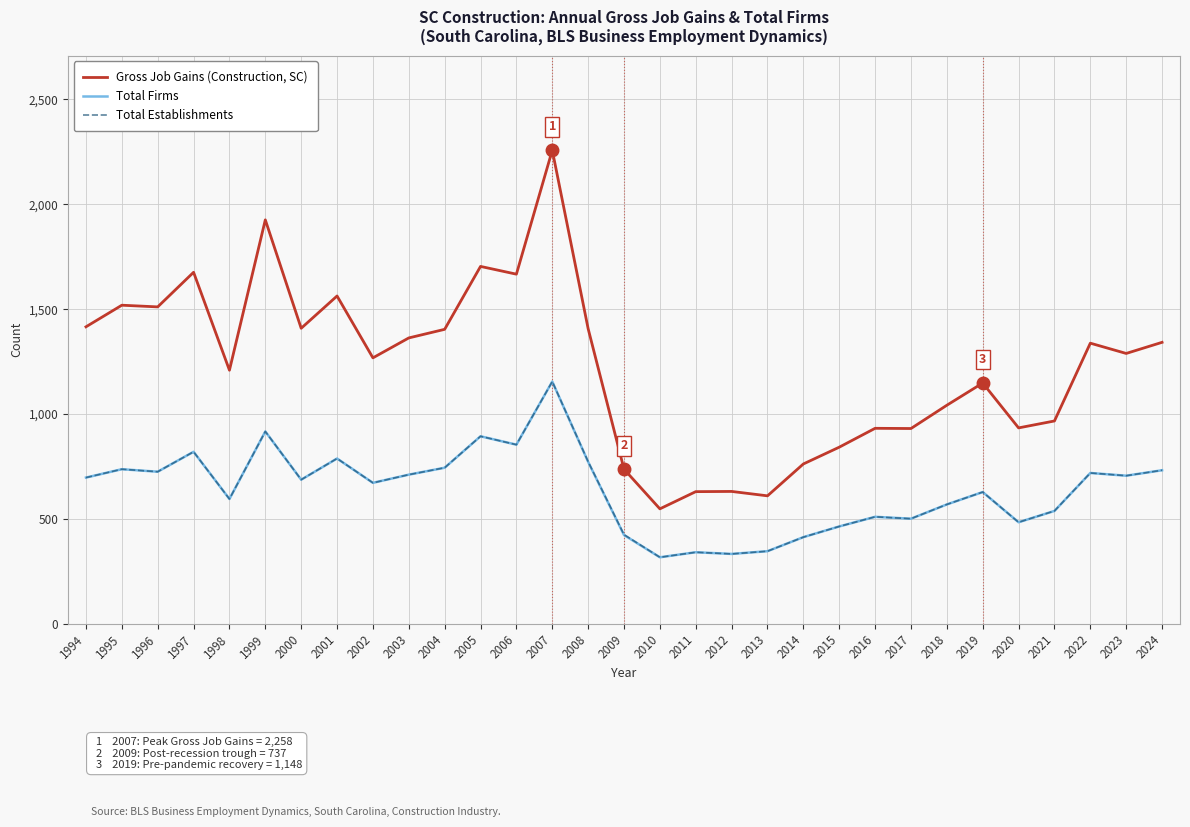

Is it true that Total Establishments equals 596 at 2007?

False